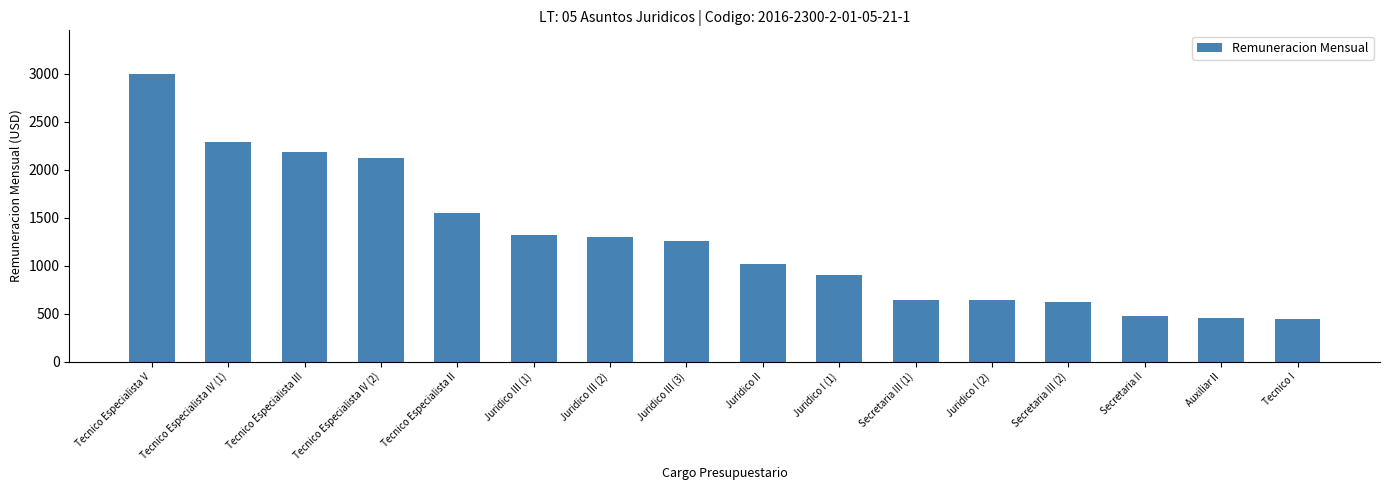

Are the bars grouped side by side (vs. stacked)?

No